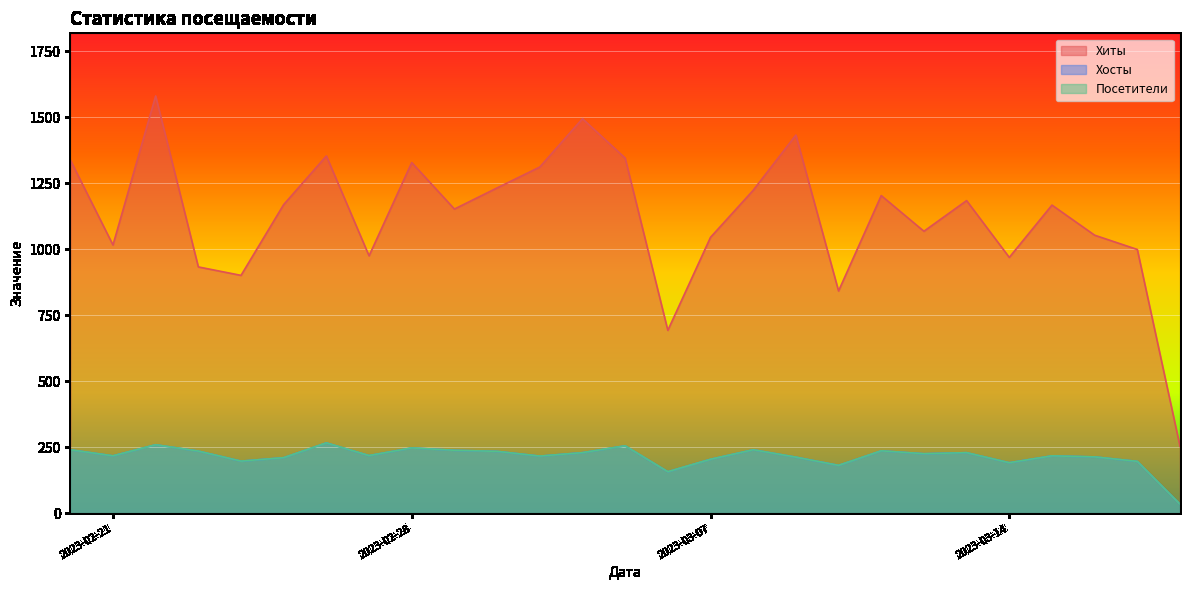

Which series changed the most between 2023-03-04 and 2023-03-11?

Хиты